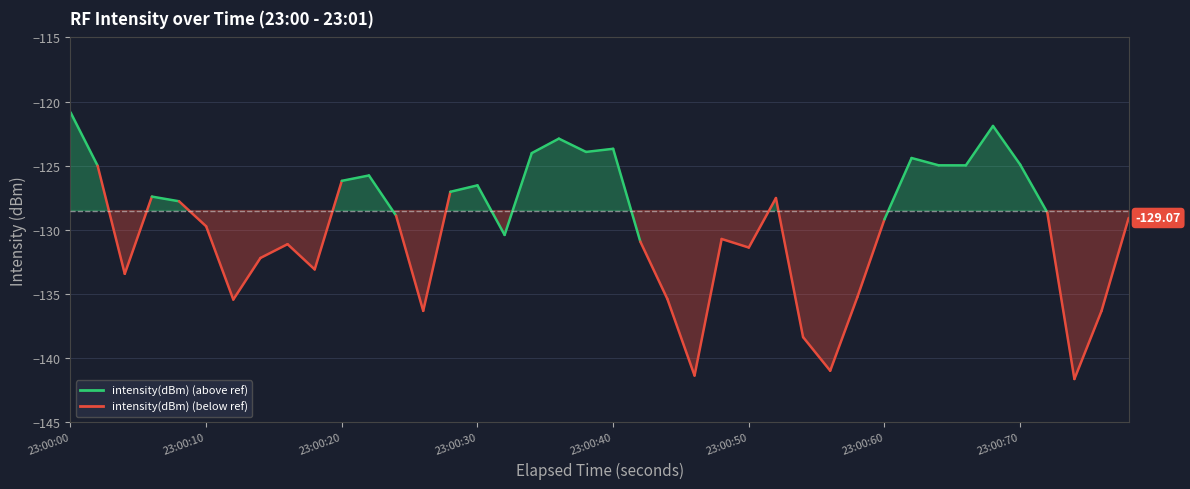

What is the sum of the values at 5 and 4?

-257.5